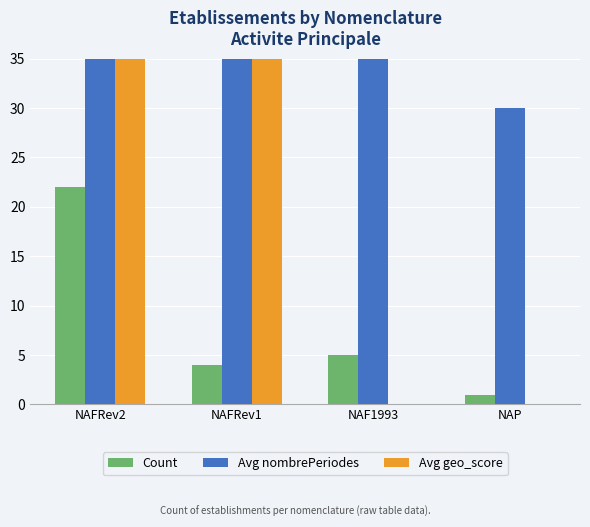

How many bars are there in each group?

3